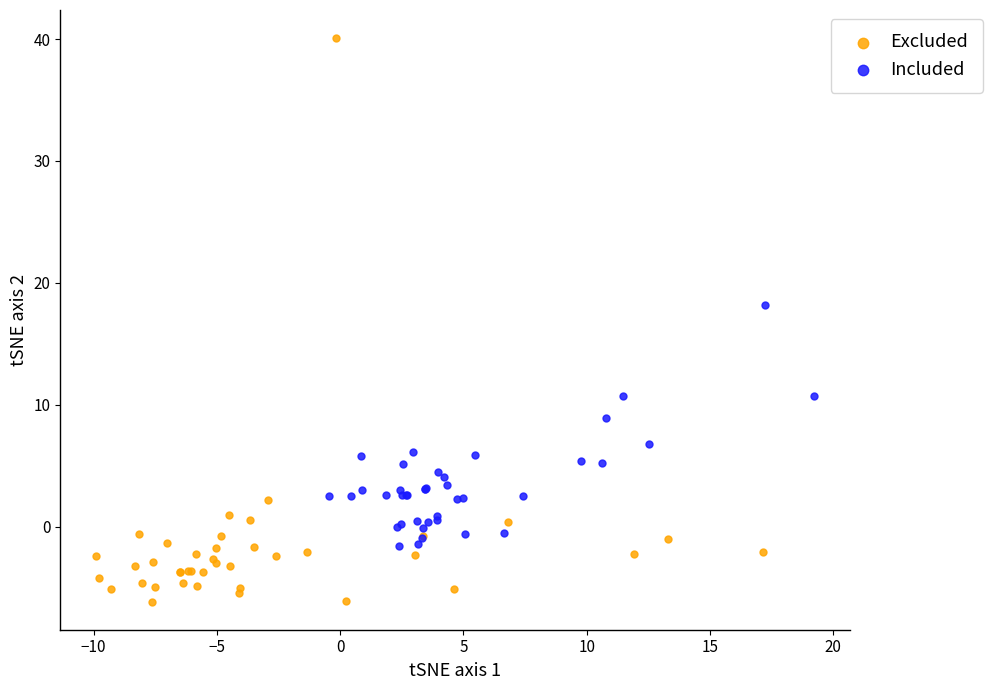

Which series has the widest spread of Y values?

Excluded